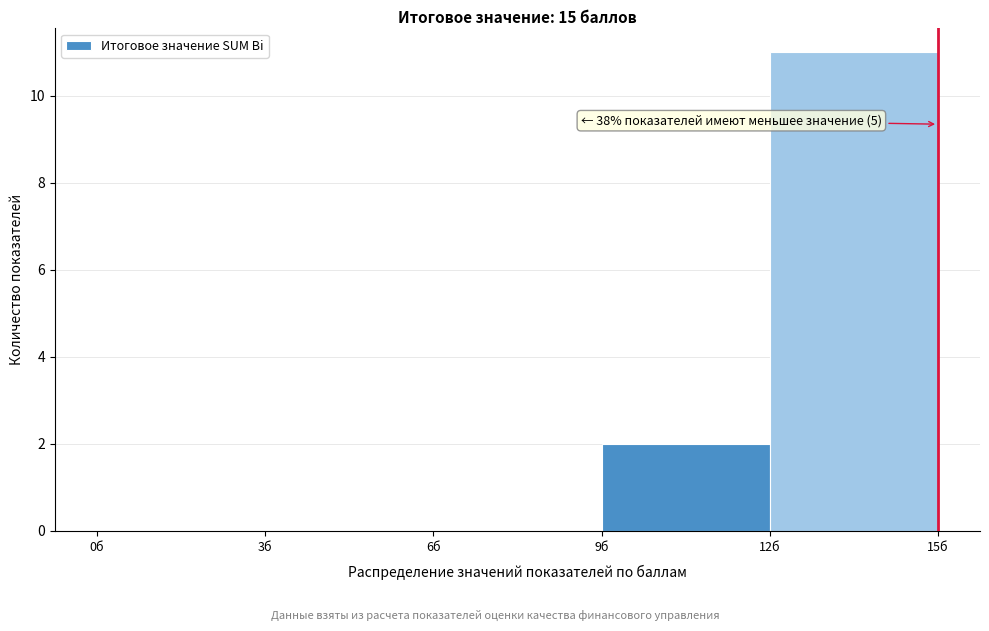

Which range on the x-axis has the tallest bar?

12 to 15